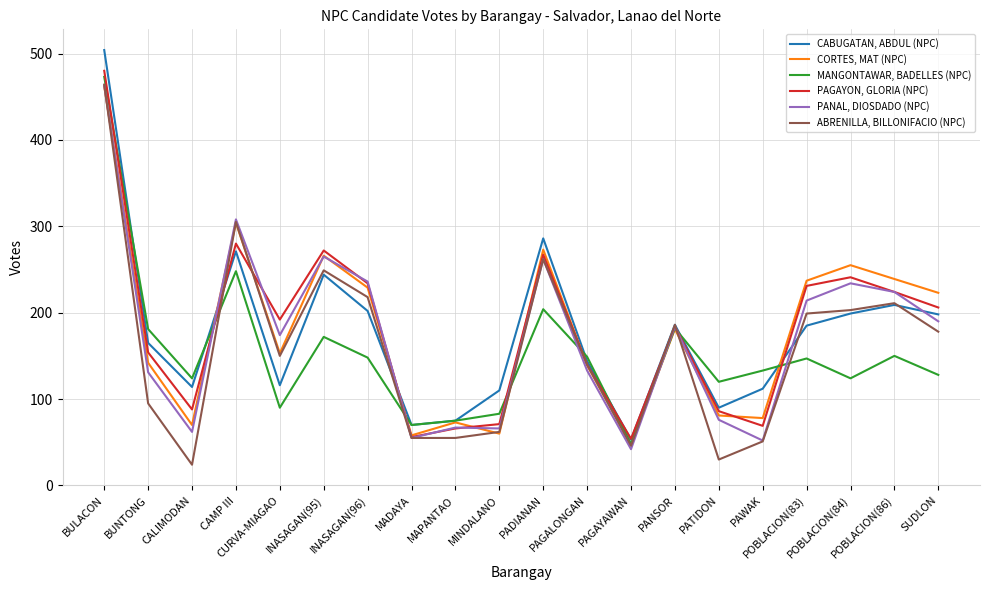

At which category is the sum across all series the highest?

BULACON